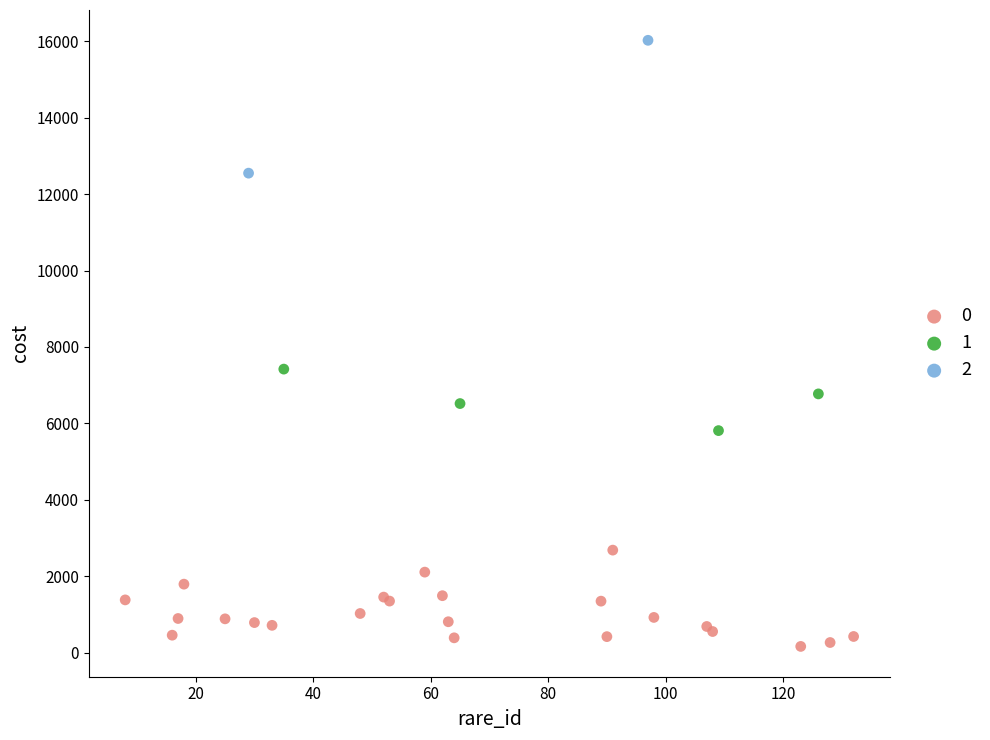

Which series has the largest Y range (max minus min)?

2